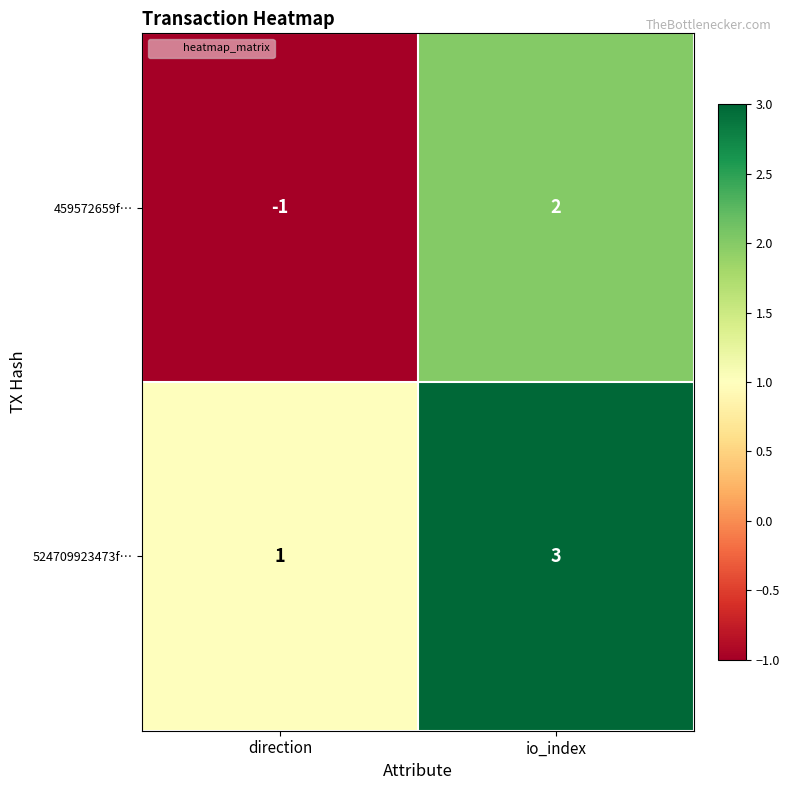

The 524709923473f… series shows 3 at io_index. True or false?

True